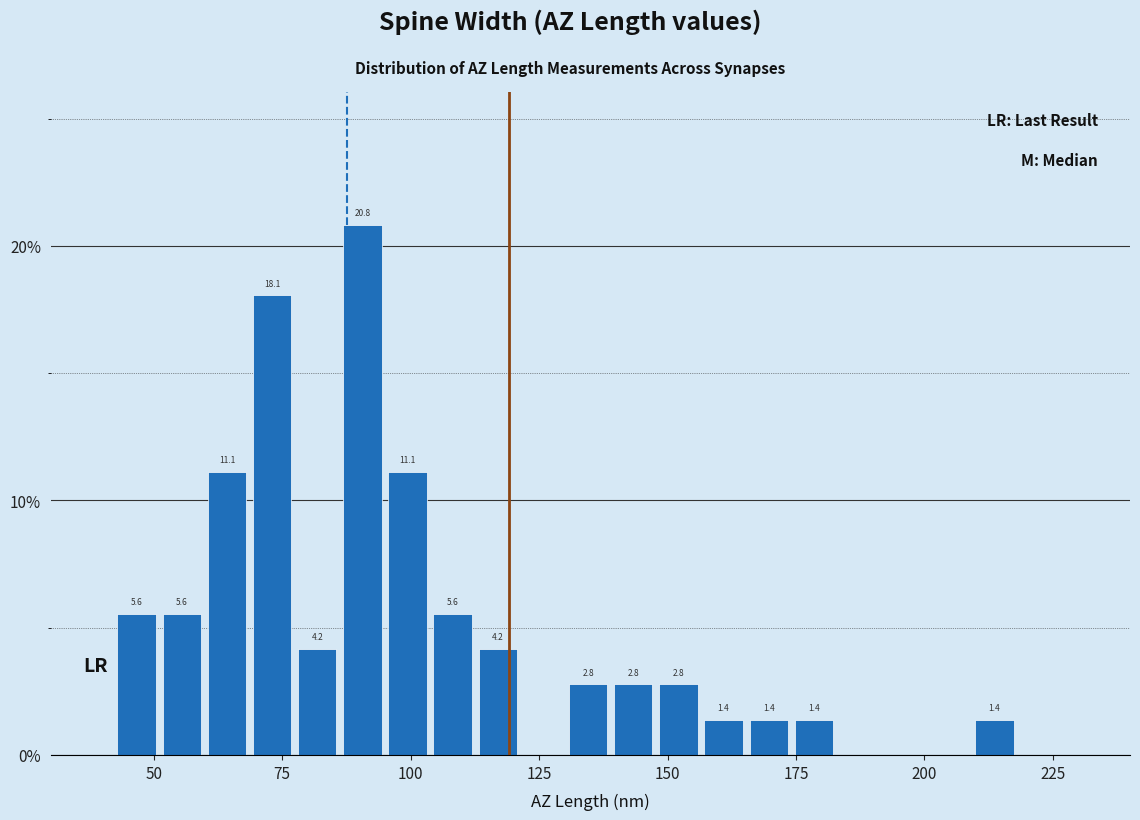

Around what value on the x-axis is the tallest bar? Give the approximate position of its centre, as read against the axis.

90